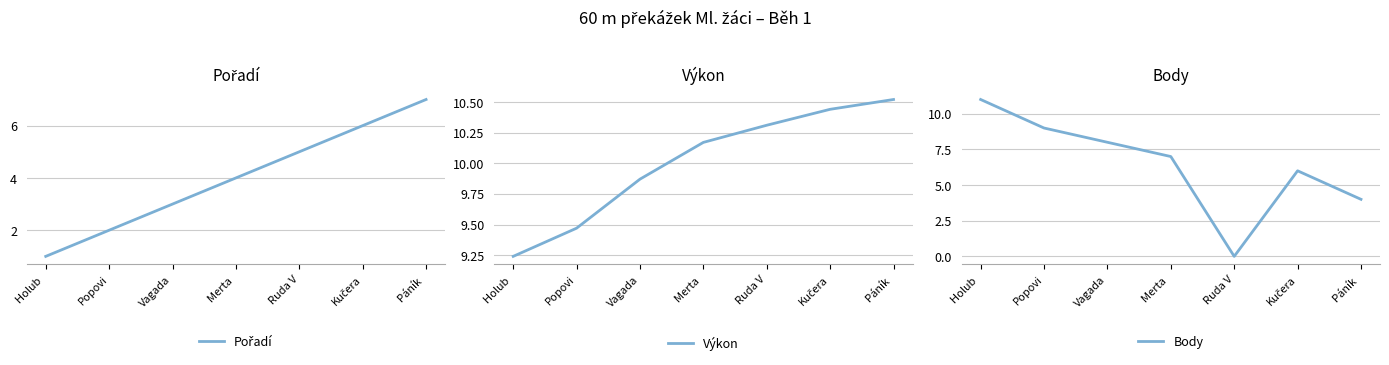

What is the average value of the Pořadí series?

4.0